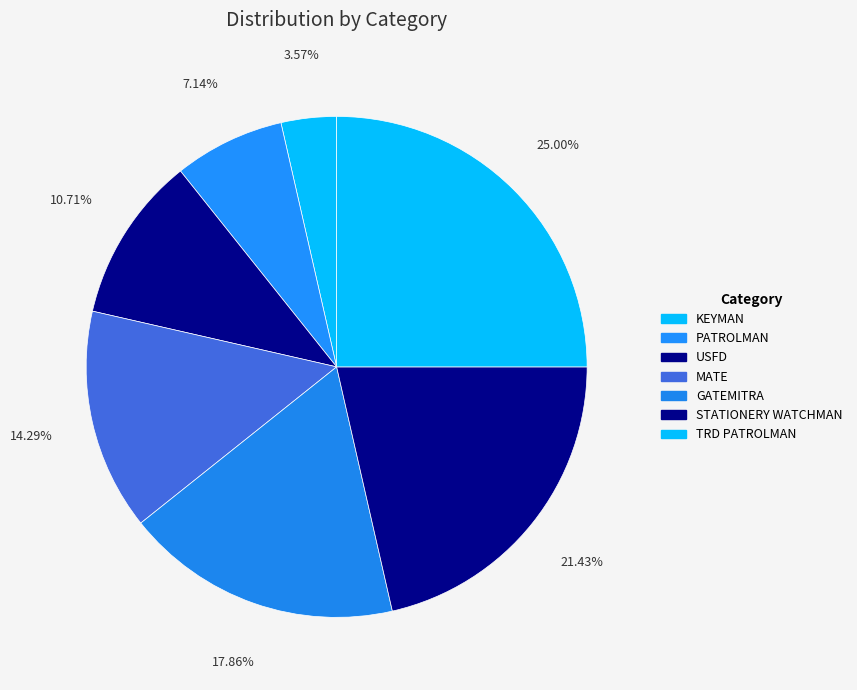

How many slices are in this pie chart?

7